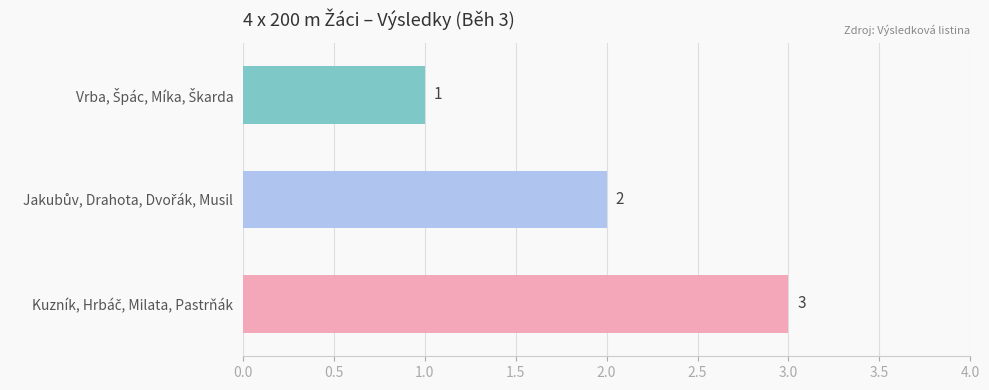

What is the value of the 3rd bar from the top?

3